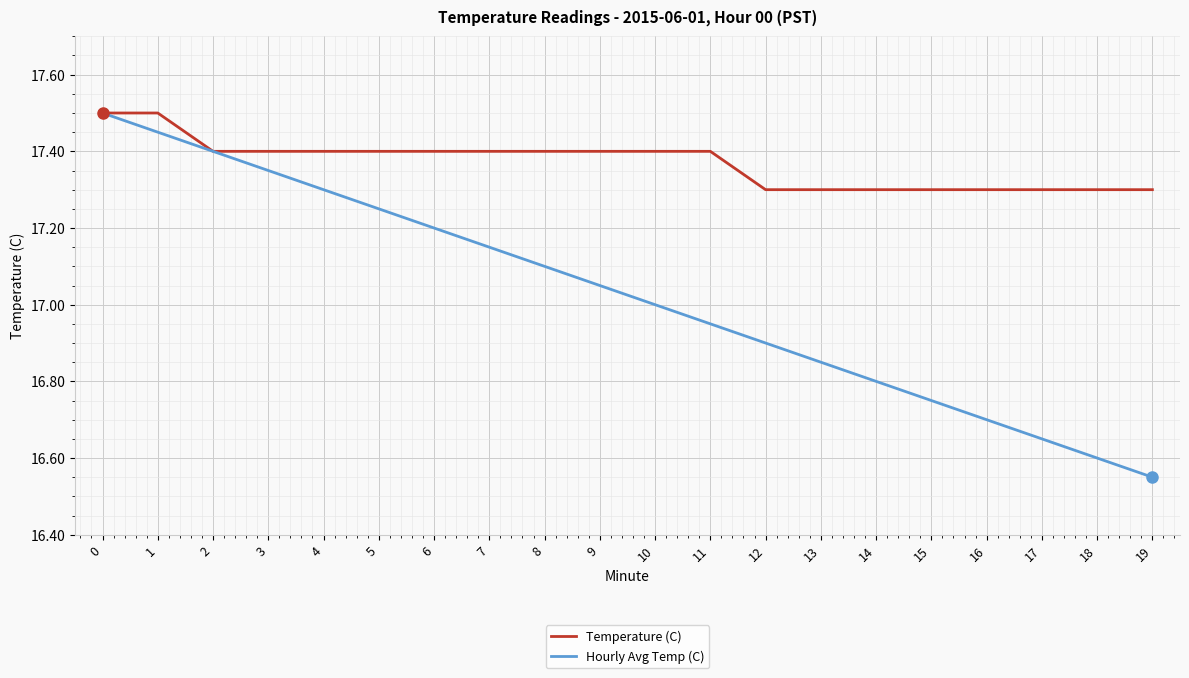

Is it true that Temperature (C) equals 11.9 at 9?

False